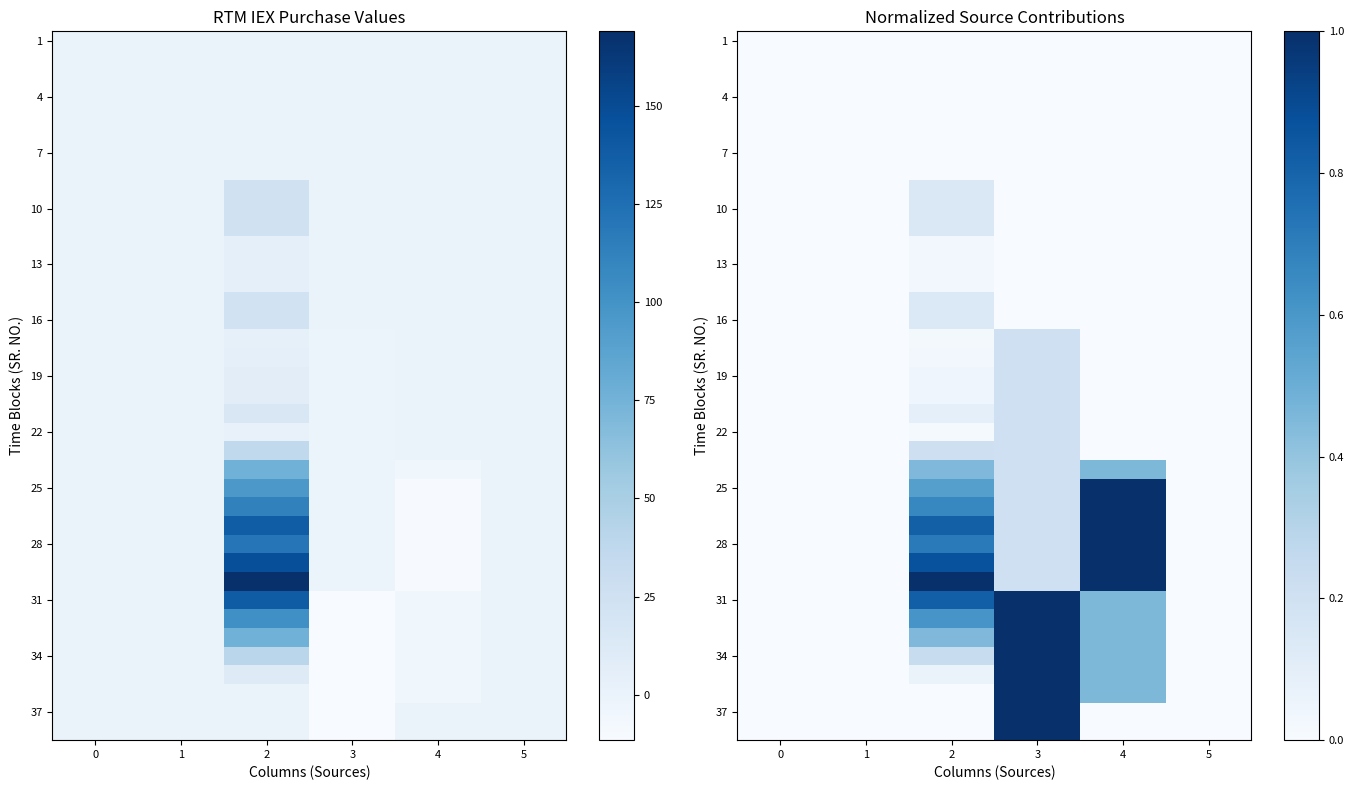

What is the total value across all series at 4?

9.2